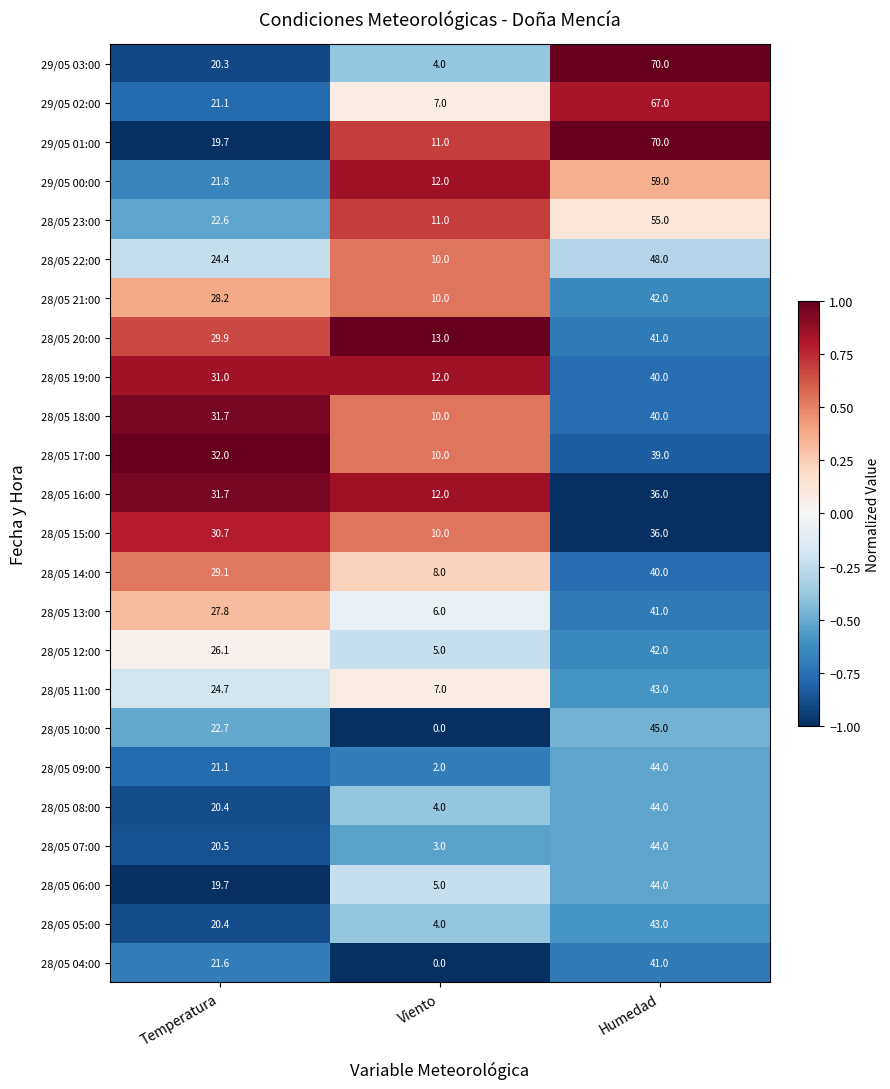

What is the difference between the highest and lowest values at Viento?

13.0